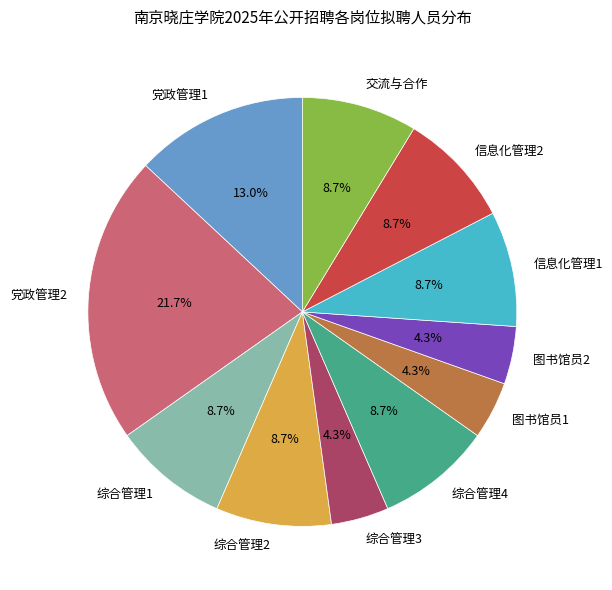

What is the ratio of the value at 党政管理2 to the value at 图书馆员2?

5.0